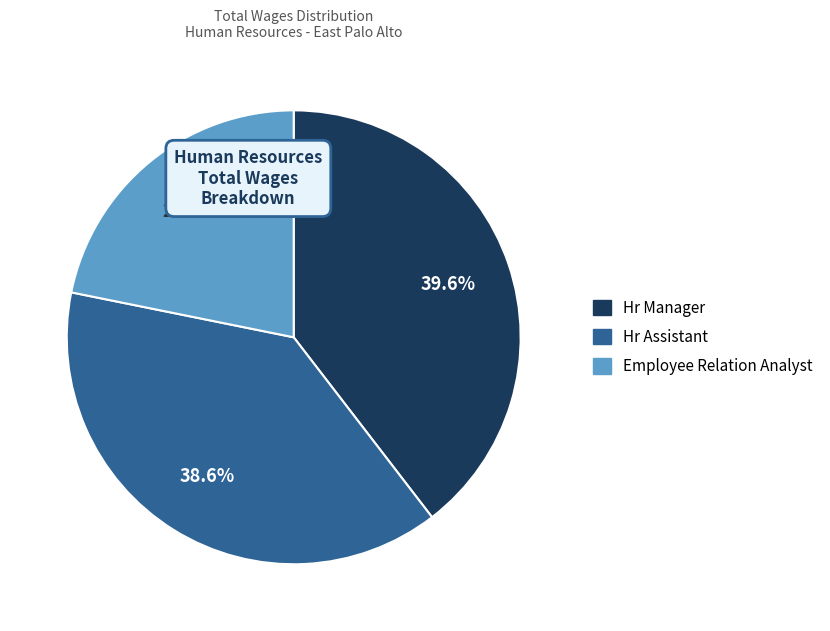

Which slice is the largest?

Hr Manager